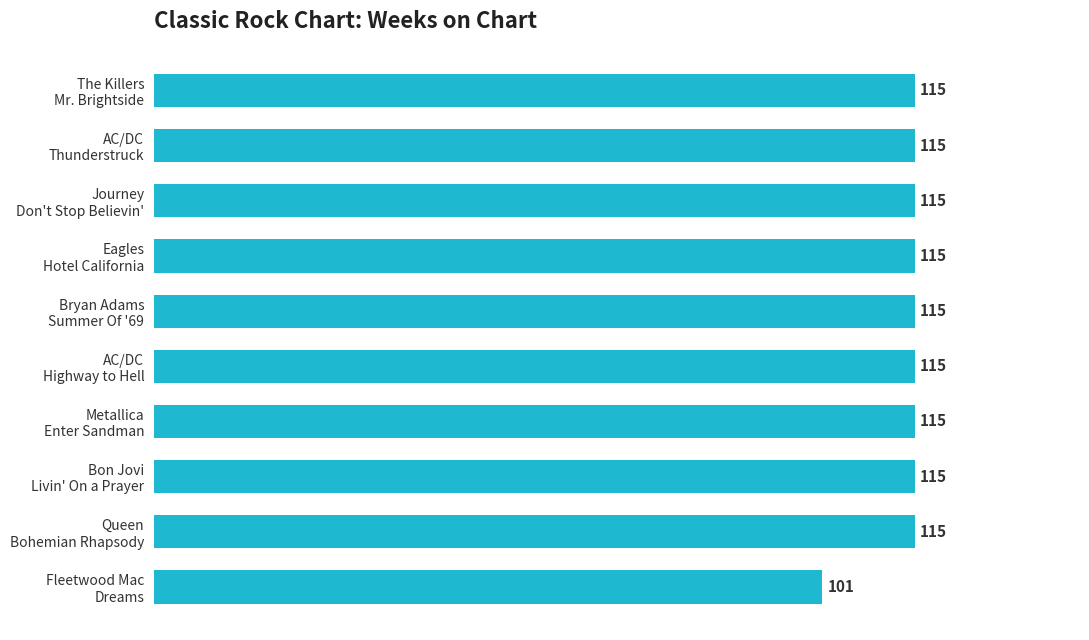

What is the value of the 1st bar from the top?

115